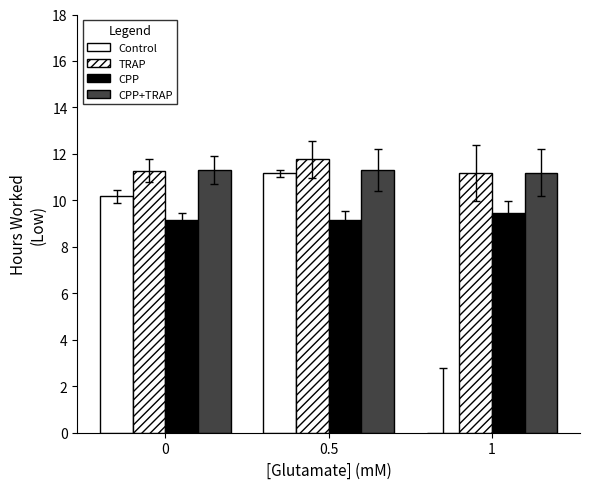

Which series changed the most between 0 and 0.5?

Control